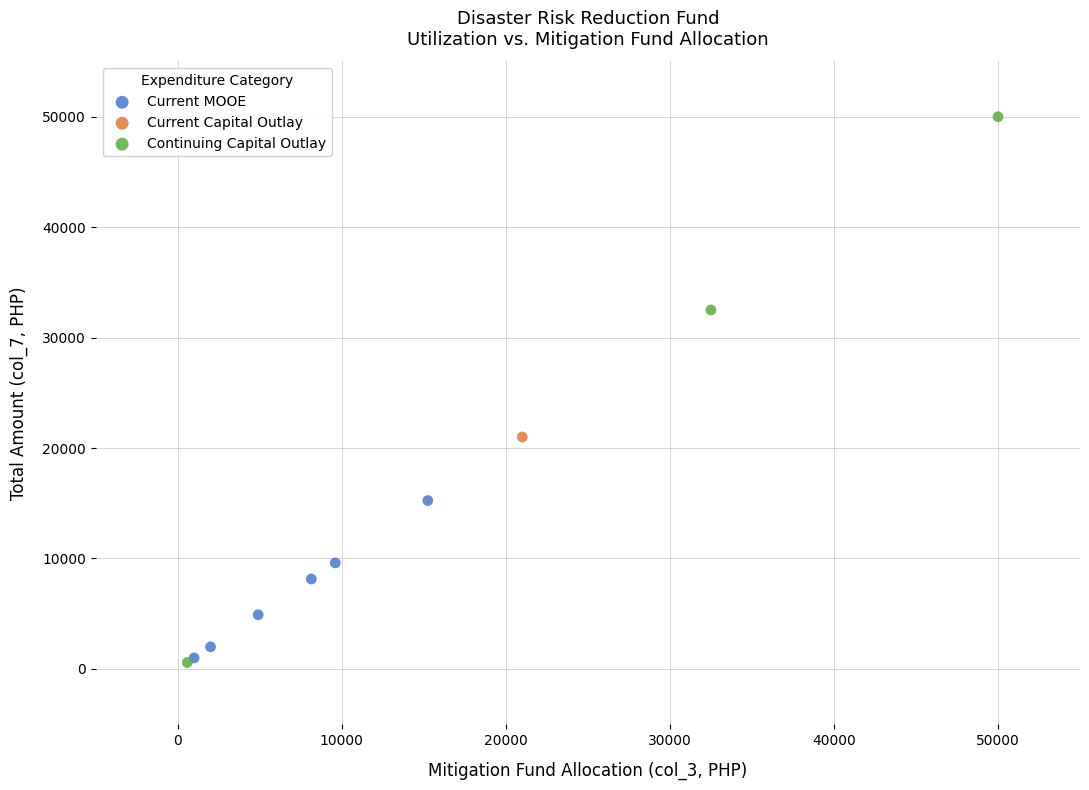

What are all the series names shown in the legend?

Current MOOE, Current Capital Outlay, Continuing Capital Outlay